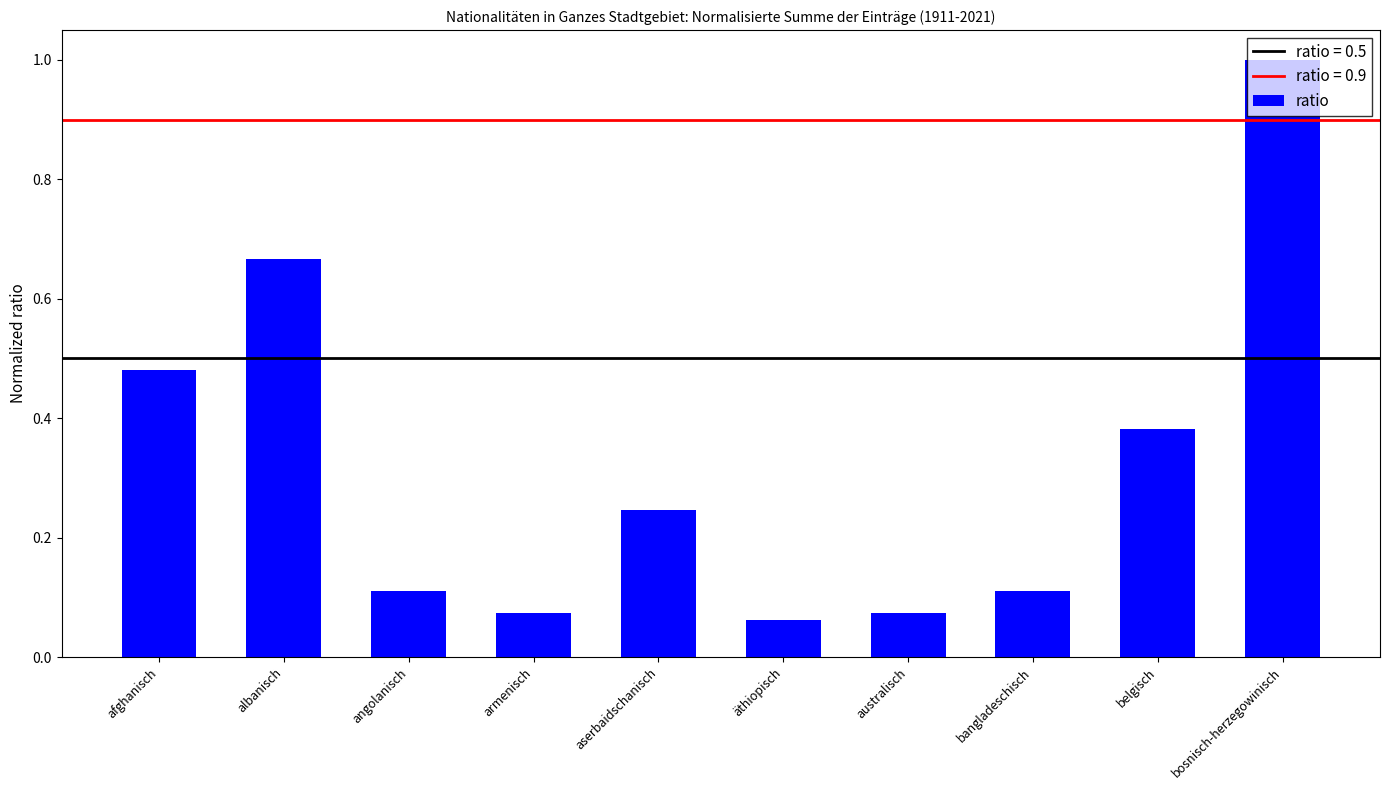

How many bars are there in total?

10